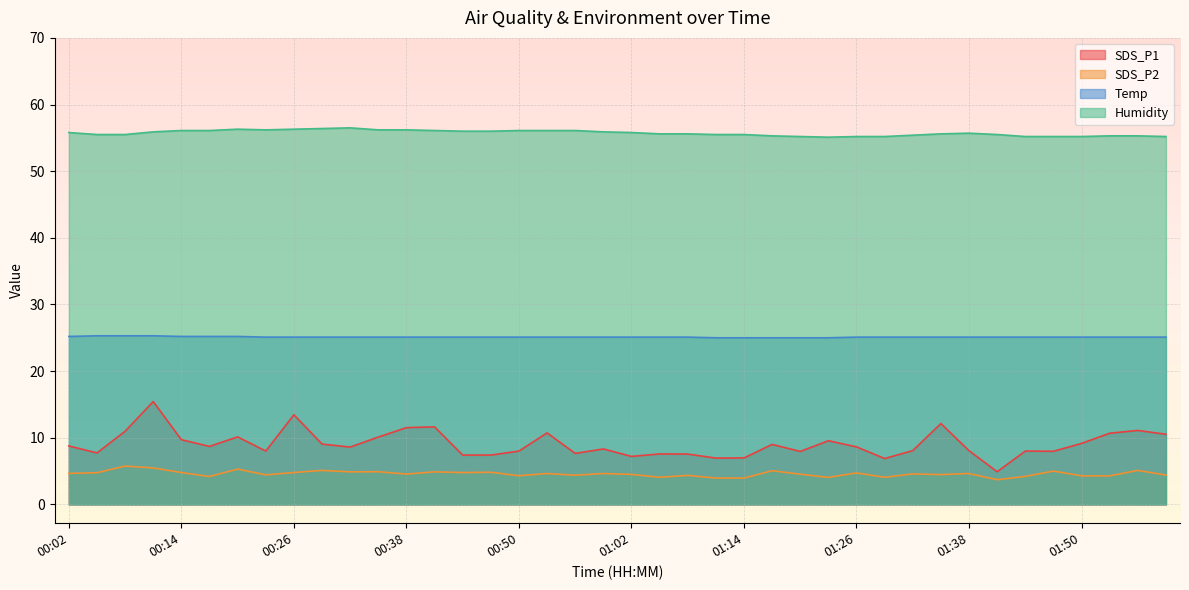

What is the difference between the second highest and second lowest values in the SDS_P2 series?

1.5